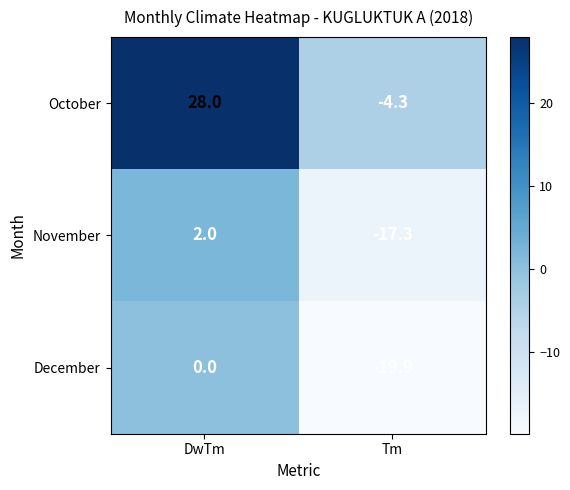

Which series has the widest spread of values?

October